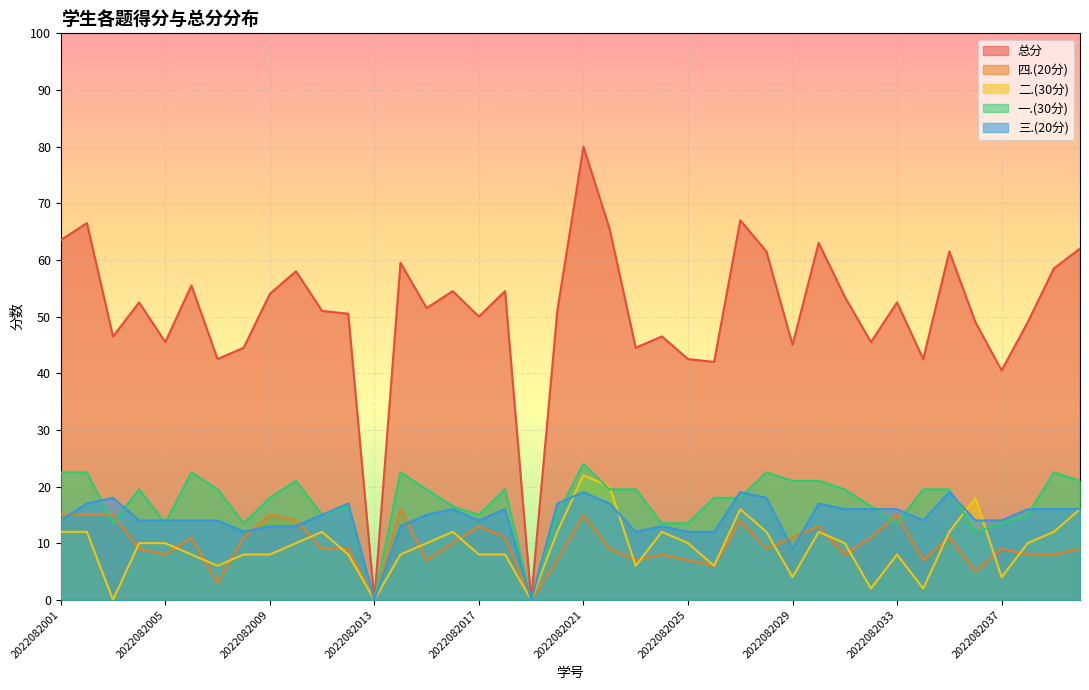

How many lines are shown in the chart?

5